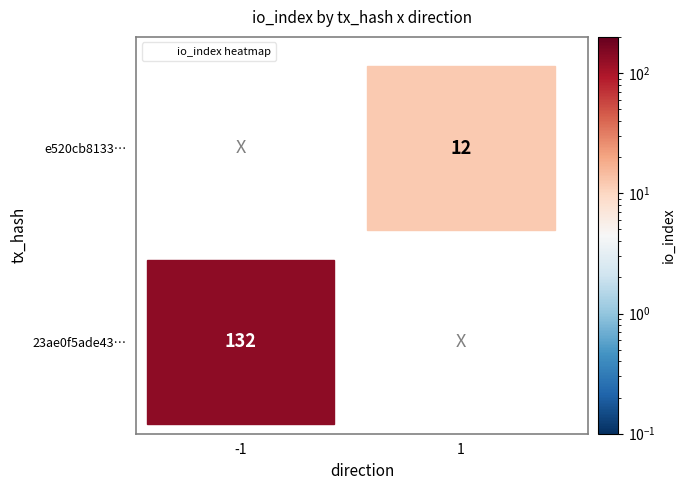

How many categories are shown in the chart?

2